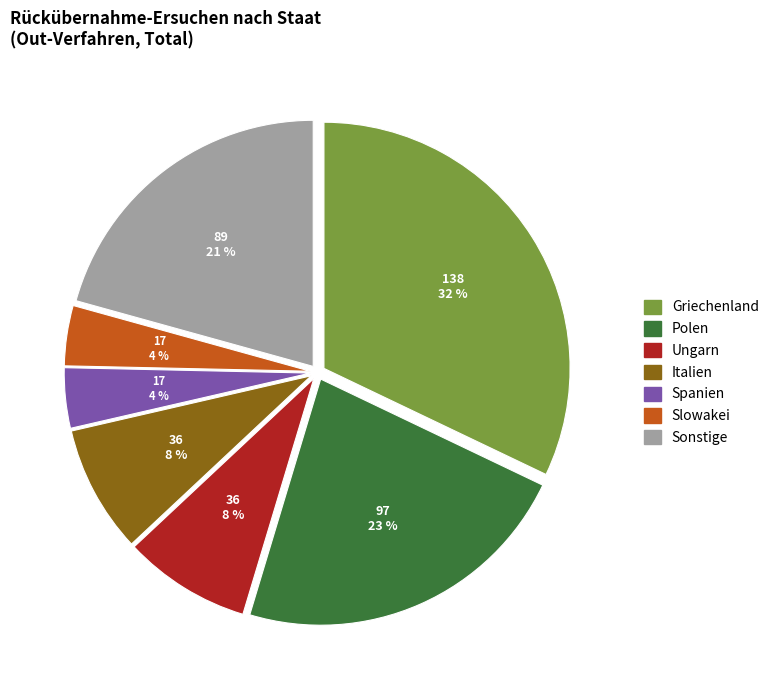

To the nearest percent, what is the difference between the largest and smallest slice percentages?

28%